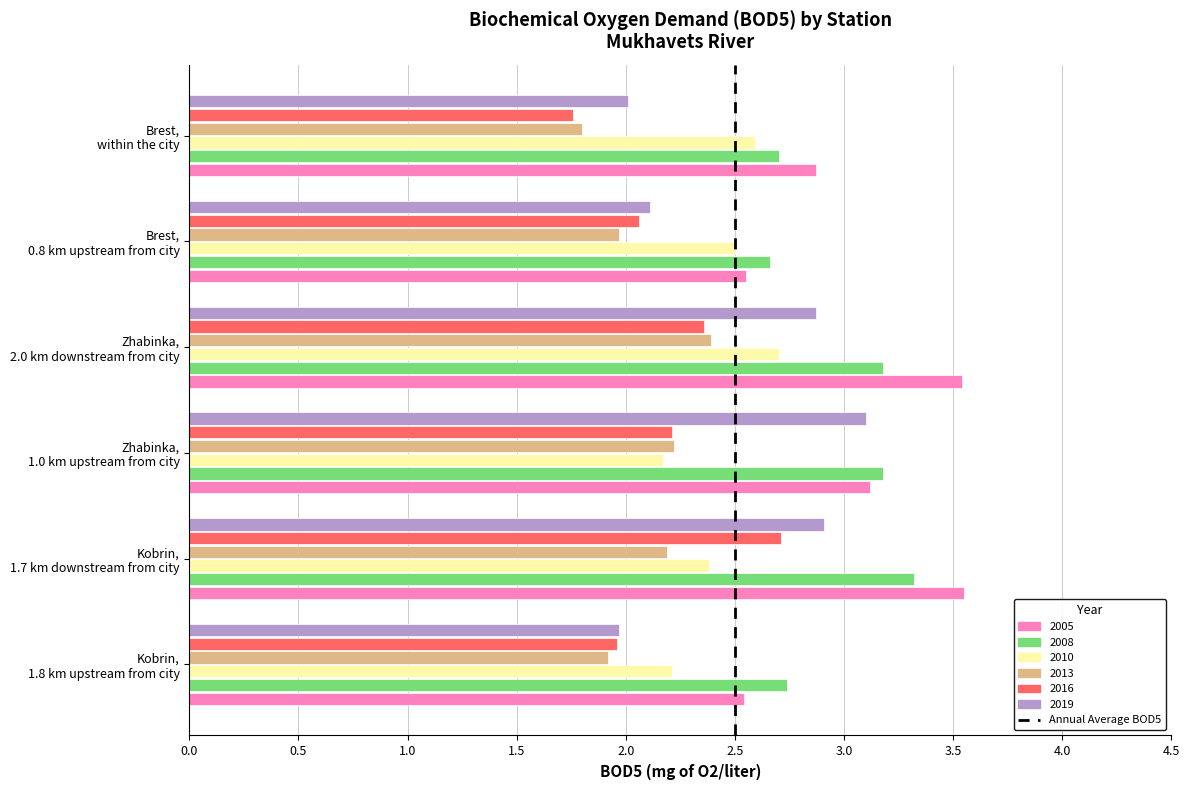

At how many categories does at least one series exceed 3?

3